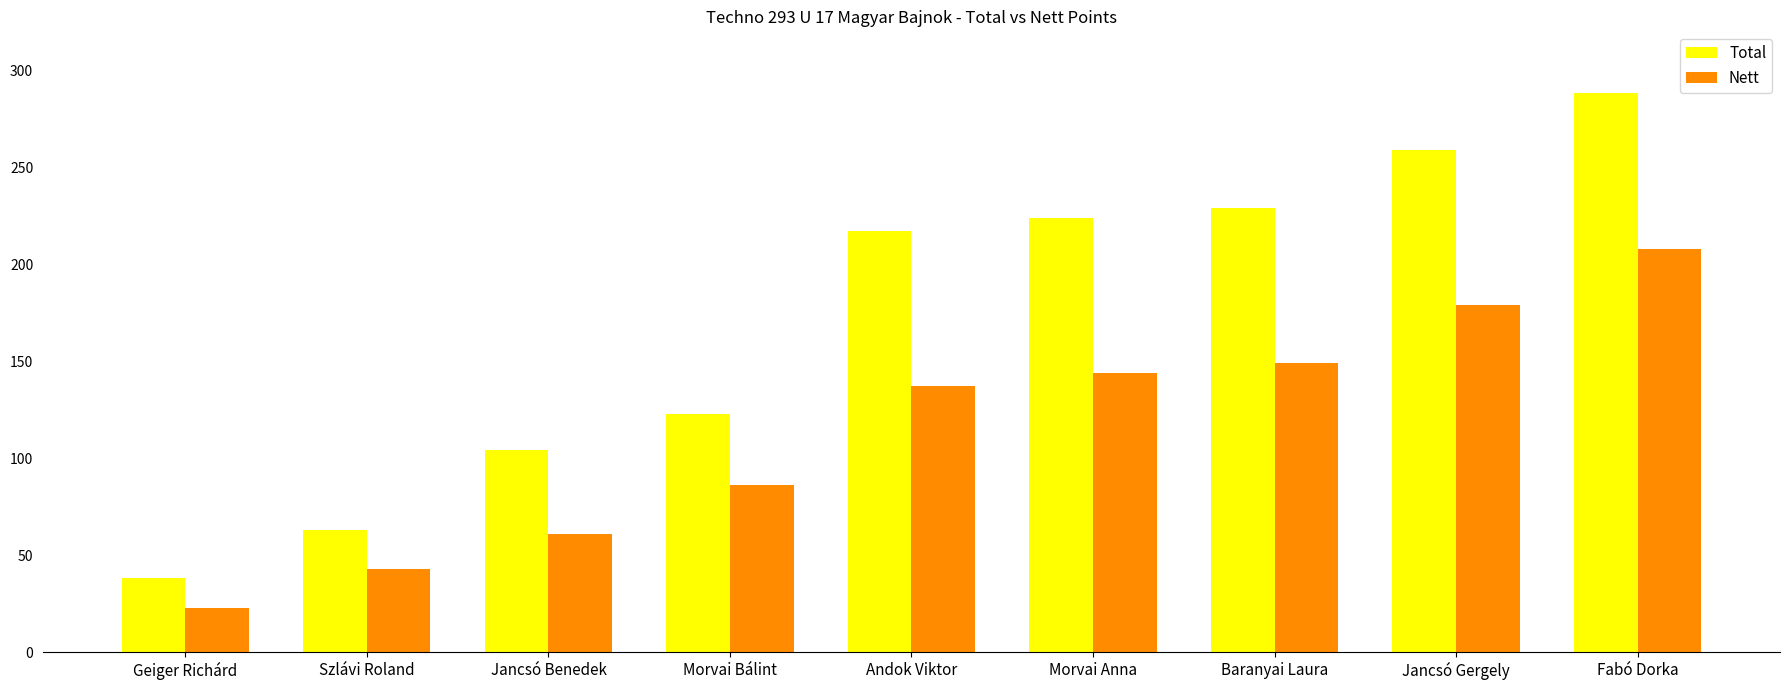

Reading left to right, what are all the values shown in this chart?

Total: 38	63	104	123	217	224	229	259	288
Nett: 23	43	61	86	137	144	149	179	208